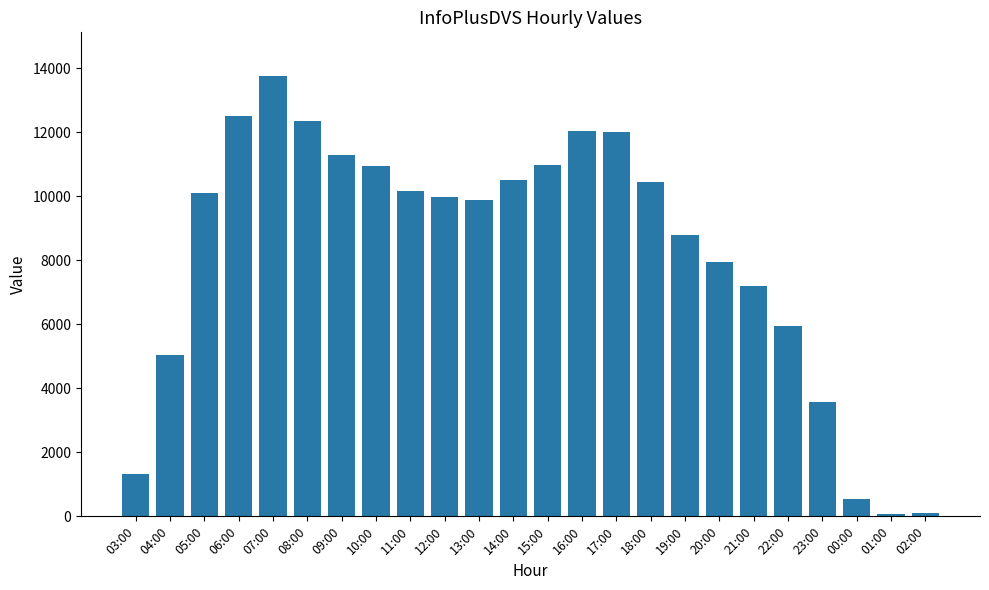

What is the difference between the maximum and minimum values?

13687